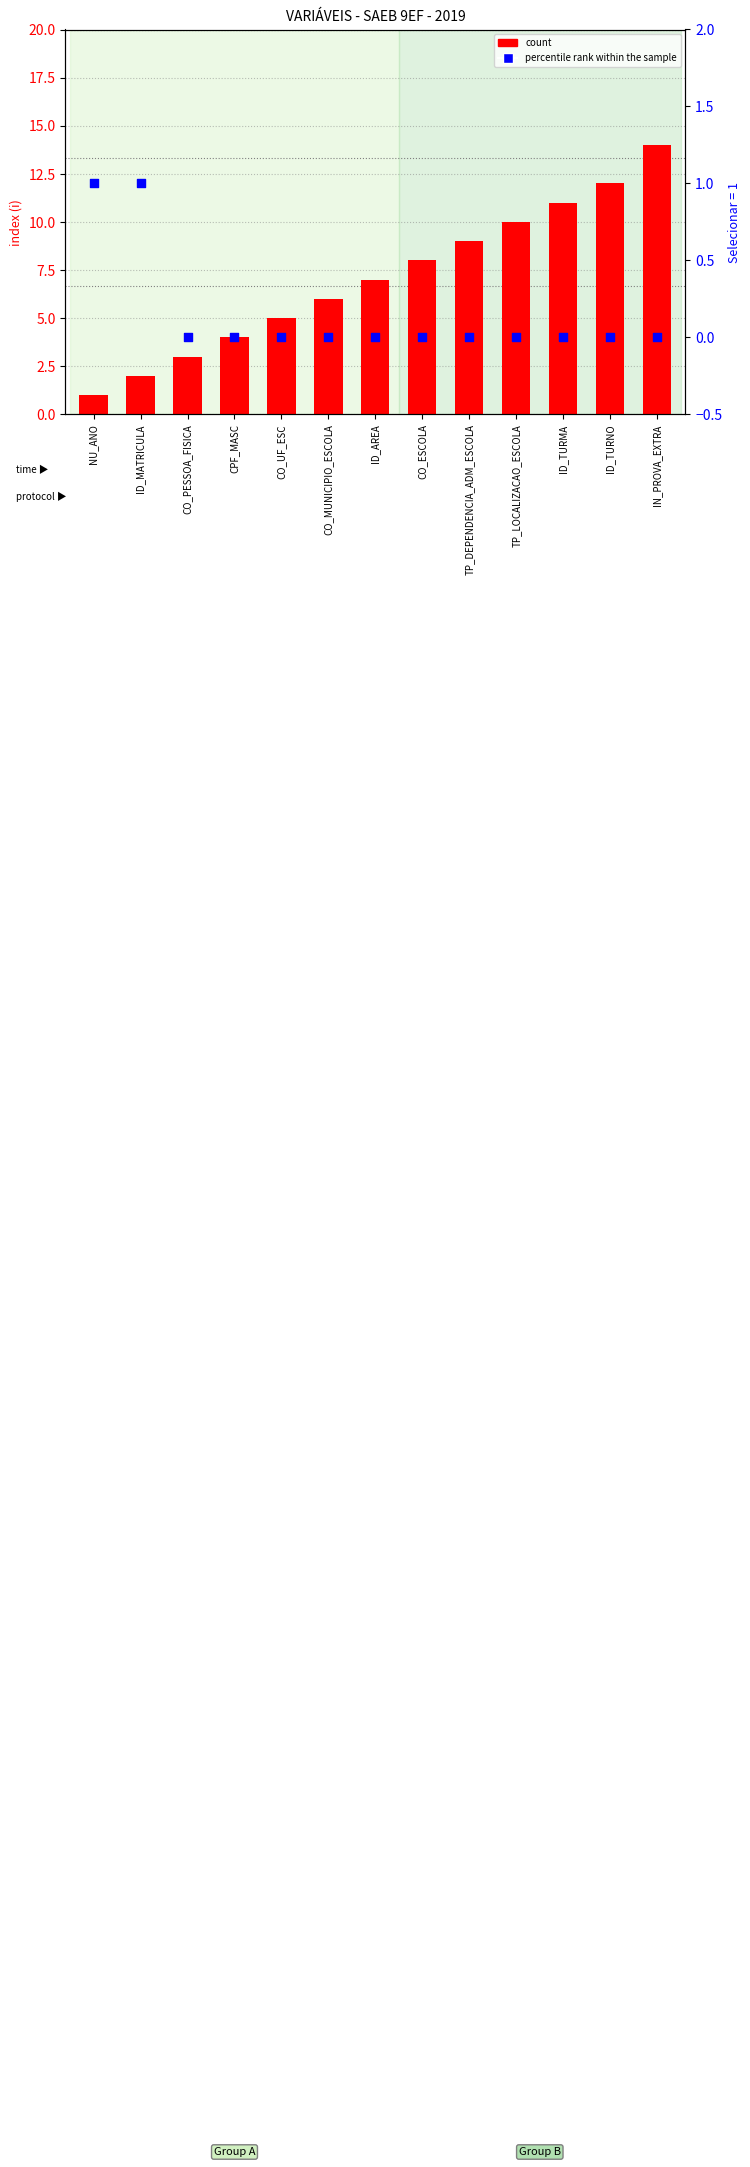

Which series contains the lowest Y value?

percentile rank within the sample